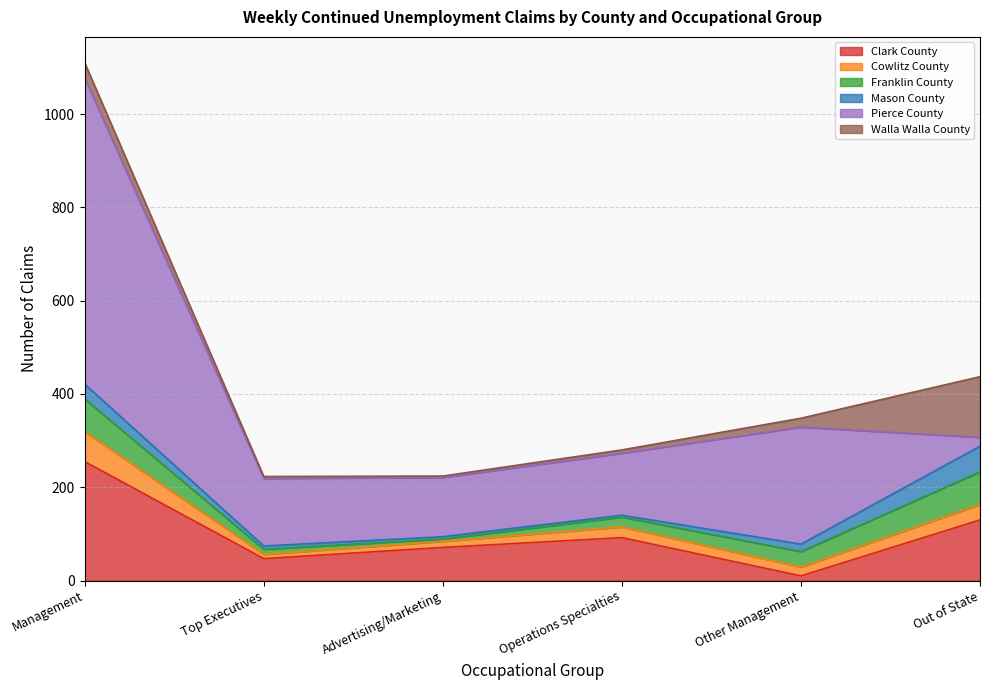

True or false: Cowlitz County has a value of 19 at Other Management.

True